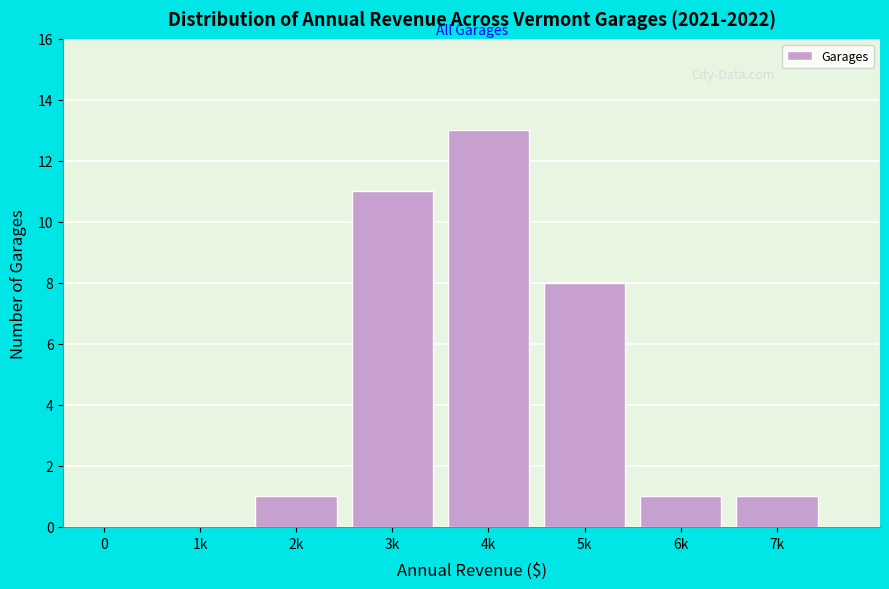

Reading right to left, list all the values displayed in this chart.

7k=1	6k=1	5k=8	4k=13	3k=11	2k=1	1k=0	0=0